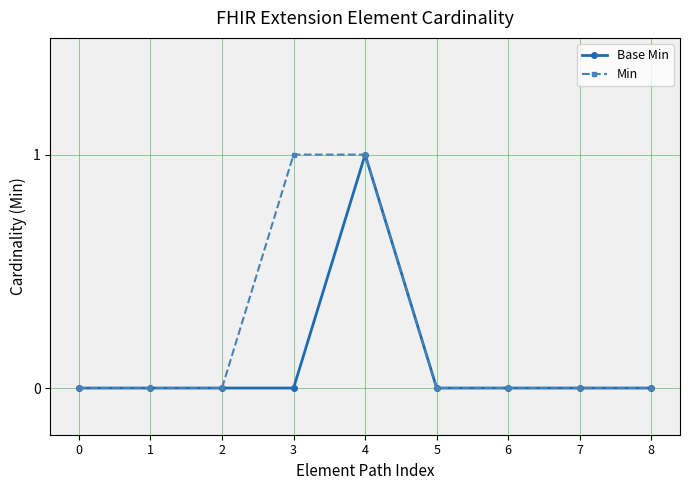

Which series has the largest total across all categories?

Min